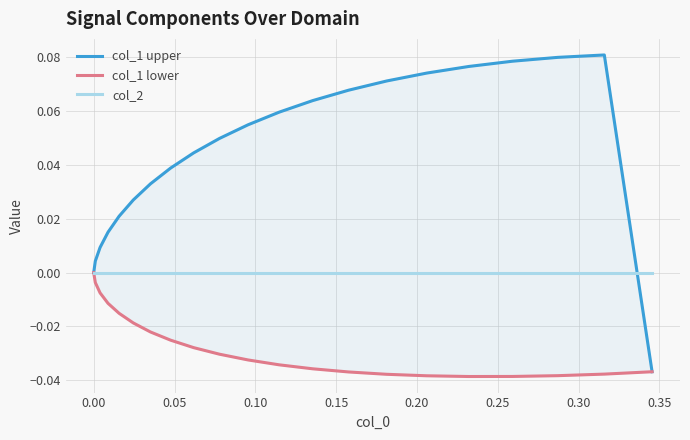

List the series in order of their overall mean, highest first.

col_1 upper, col_2, col_1 lower